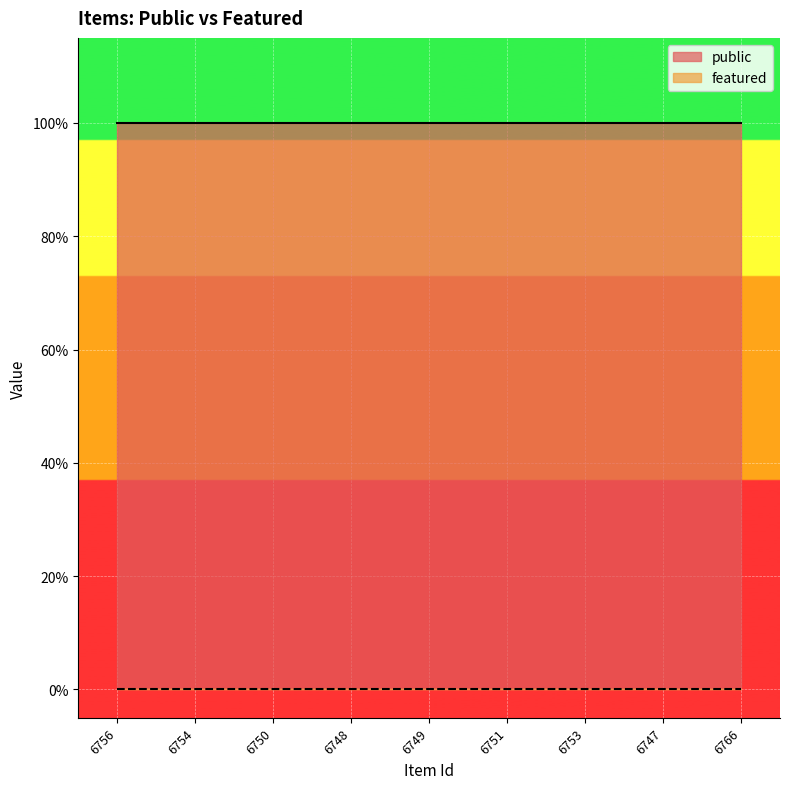

What is the label of the 9th point from the left?

6766